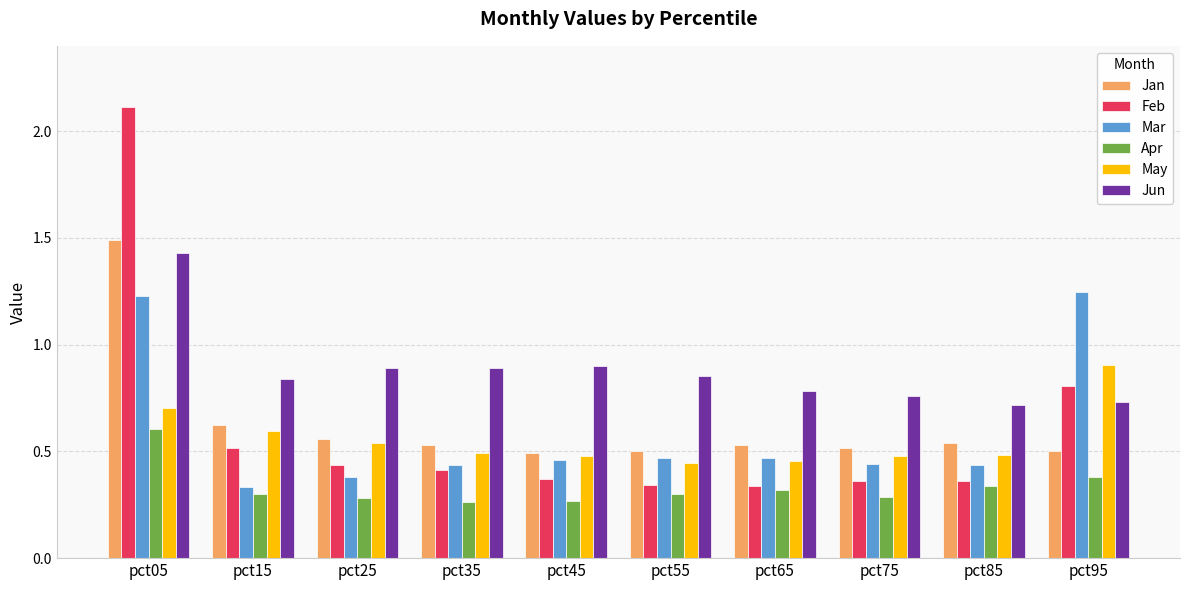

The value of Apr at pct45 is 0.1. True or false?

False